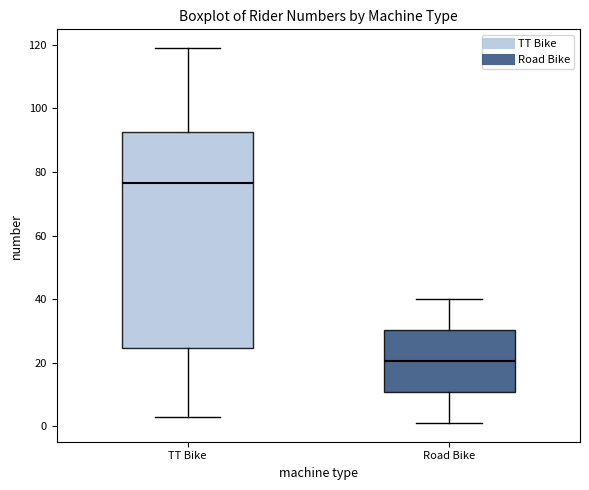

Which box is the tallest, from its lower edge to its upper edge?

TT Bike